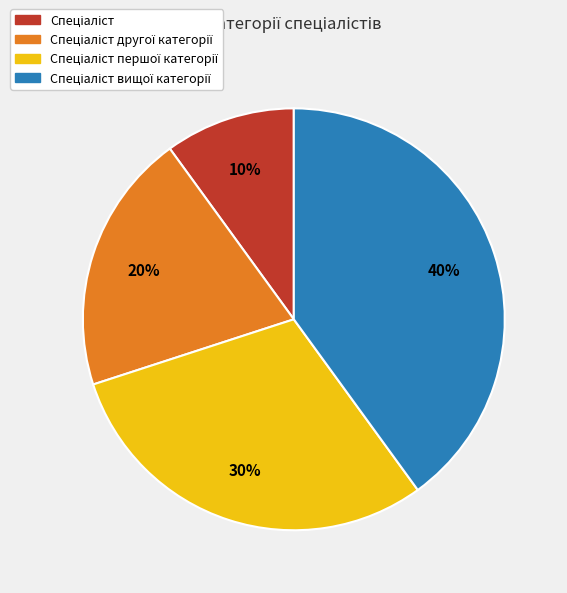

To the nearest percent, what is the difference between the largest and smallest slice percentages?

30%